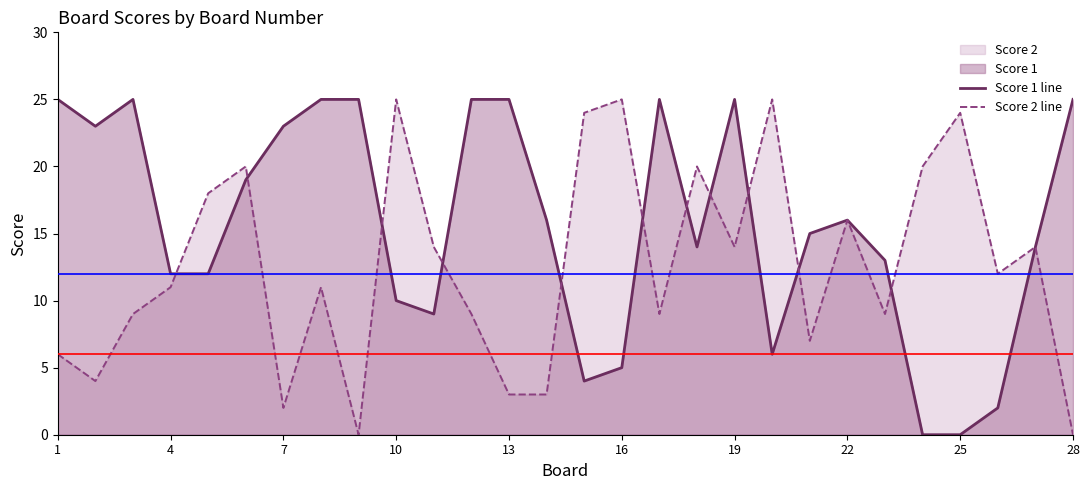

Rank the series by their average value, from lowest to highest.

Score 2 line, Score 1 line